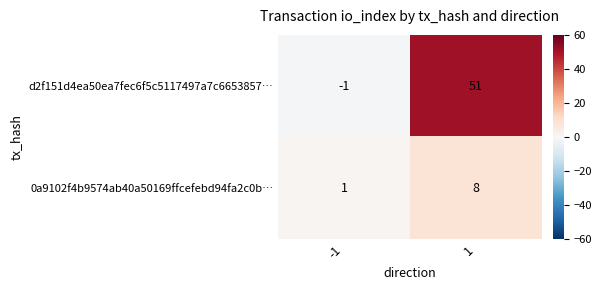

Reading left to right, what are all the values shown in this chart?

d2f151d4ea50ea7fec6f5c5117497a7c6653857…: -1	51
0a9102f4b9574ab40a50169ffcefebd94fa2c0b…: 1	8